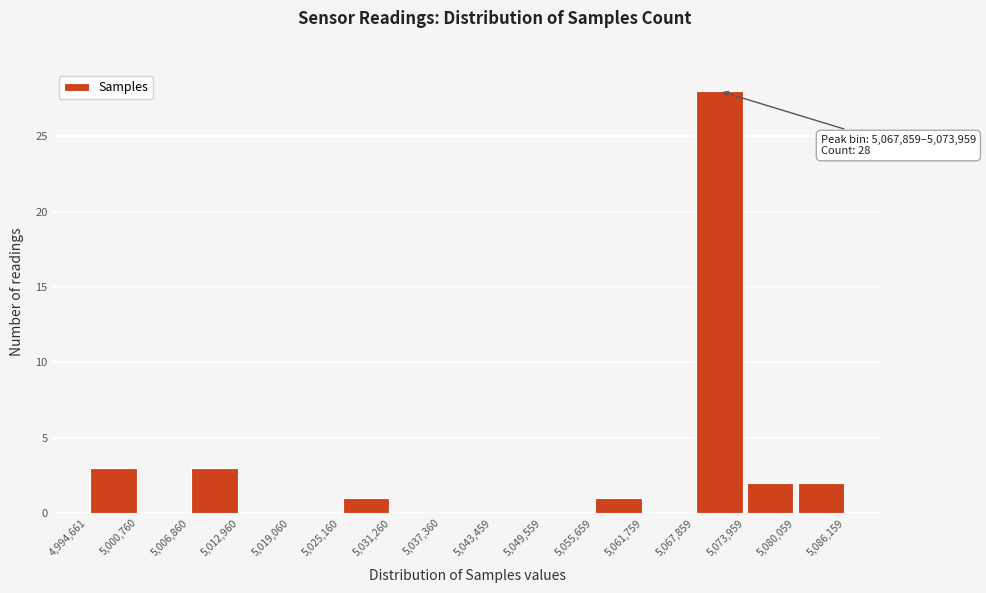

Over which range of the x-axis is the bar tallest?

5,067,859 to 5,073,959